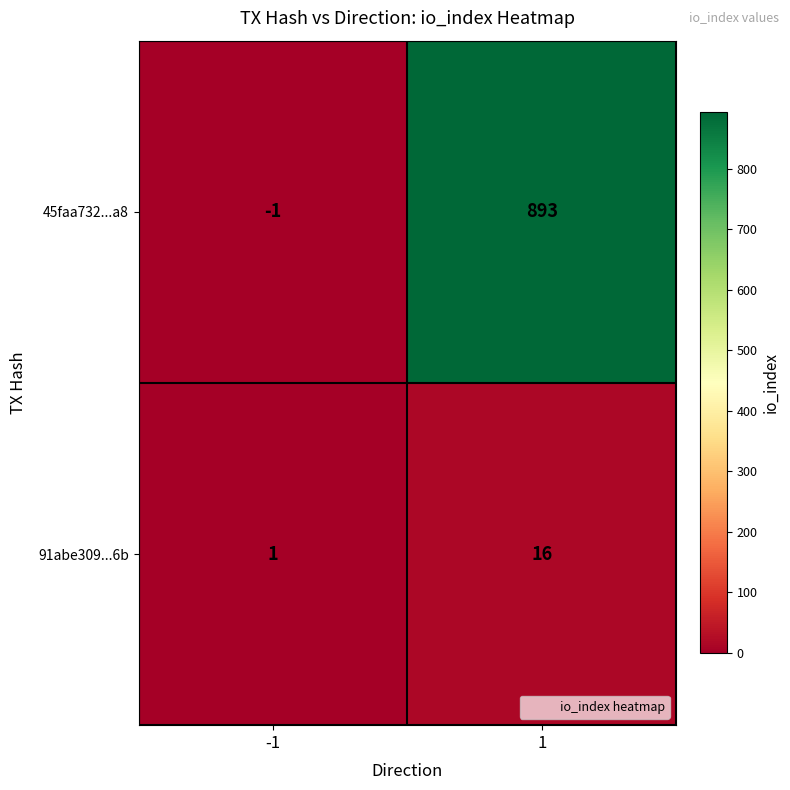

What is the approximate value of 91abe309...6b at 1, to the nearest 5?

15